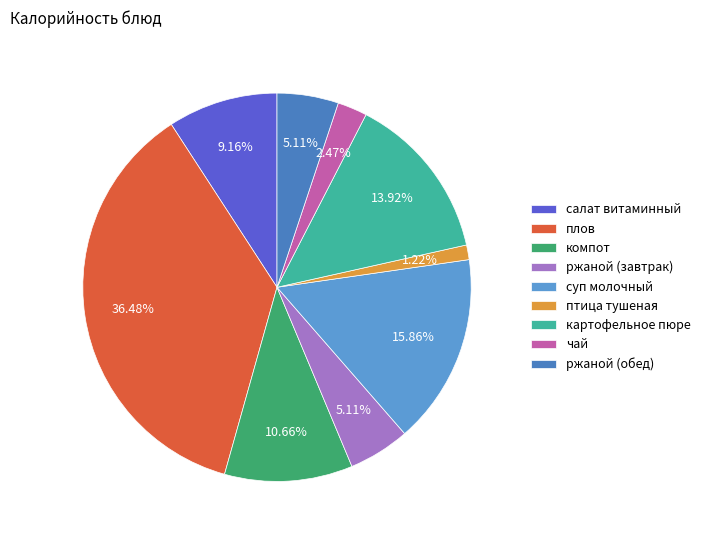

Is it true that ржаной (завтрак) is 1% of the pie?

False